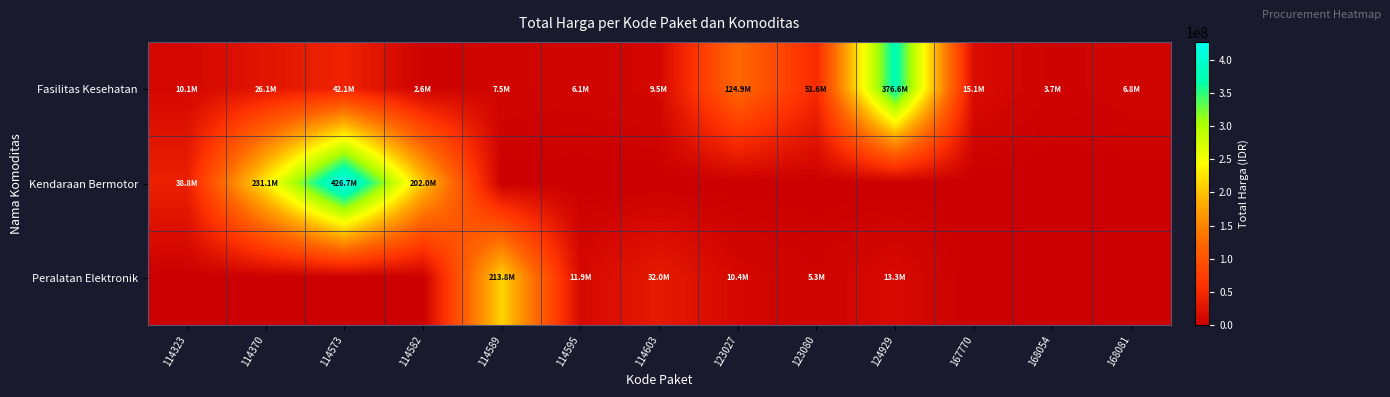

What is the total value across all series at 114595?

17931878